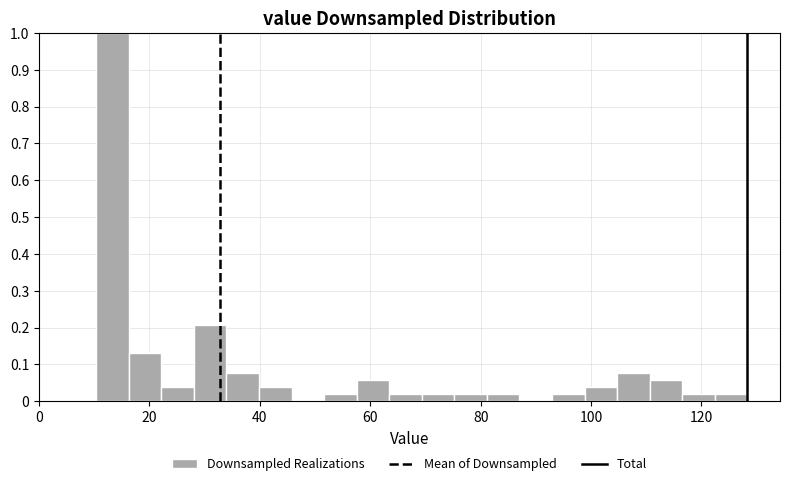

Around what value on the x-axis is the tallest bar? Give the approximate position of its centre, as read against the axis.

14